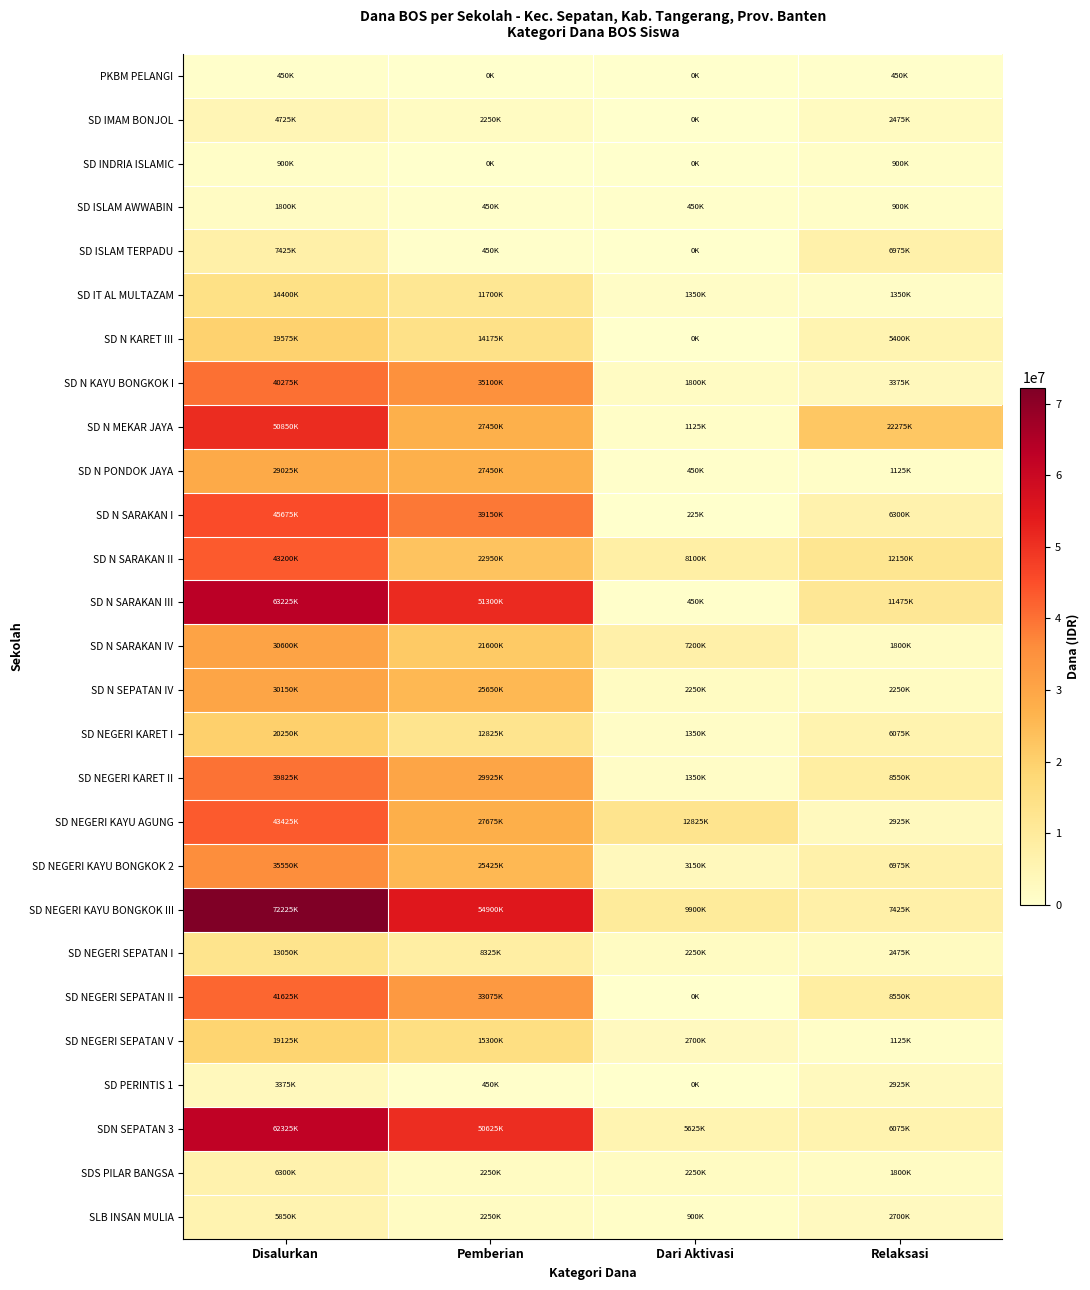

Reading left to right, transcribe all the data shown in this chart.

PKBM PELANGI: Disalurkan=450000	Pemberian=0	Dari Aktivasi=0	Relaksasi=450000
SD IMAM BONJOL: Disalurkan=4725000	Pemberian=2250000	Dari Aktivasi=0	Relaksasi=2475000
SD INDRIA ISLAMIC: Disalurkan=900000	Pemberian=0	Dari Aktivasi=0	Relaksasi=900000
SD ISLAM AWWABIN: Disalurkan=1800000	Pemberian=450000	Dari Aktivasi=450000	Relaksasi=900000
SD ISLAM TERPADU: Disalurkan=7425000	Pemberian=450000	Dari Aktivasi=0	Relaksasi=6975000
SD IT AL MULTAZAM: Disalurkan=14400000	Pemberian=11700000	Dari Aktivasi=1350000	Relaksasi=1350000
SD N KARET III: Disalurkan=19575000	Pemberian=14175000	Dari Aktivasi=0	Relaksasi=5400000
SD N KAYU BONGKOK I: Disalurkan=40275000	Pemberian=35100000	Dari Aktivasi=1800000	Relaksasi=3375000
SD N MEKAR JAYA: Disalurkan=50850000	Pemberian=27450000	Dari Aktivasi=1125000	Relaksasi=22275000
SD N PONDOK JAYA: Disalurkan=29025000	Pemberian=27450000	Dari Aktivasi=450000	Relaksasi=1125000
SD N SARAKAN I: Disalurkan=45675000	Pemberian=39150000	Dari Aktivasi=225000	Relaksasi=6300000
SD N SARAKAN II: Disalurkan=43200000	Pemberian=22950000	Dari Aktivasi=8100000	Relaksasi=12150000
SD N SARAKAN III: Disalurkan=63225000	Pemberian=51300000	Dari Aktivasi=450000	Relaksasi=11475000
SD N SARAKAN IV: Disalurkan=30600000	Pemberian=21600000	Dari Aktivasi=7200000	Relaksasi=1800000
SD N SEPATAN IV: Disalurkan=30150000	Pemberian=25650000	Dari Aktivasi=2250000	Relaksasi=2250000
SD NEGERI KARET I: Disalurkan=20250000	Pemberian=12825000	Dari Aktivasi=1350000	Relaksasi=6075000
SD NEGERI KARET II: Disalurkan=39825000	Pemberian=29925000	Dari Aktivasi=1350000	Relaksasi=8550000
SD NEGERI KAYU AGUNG: Disalurkan=43425000	Pemberian=27675000	Dari Aktivasi=12825000	Relaksasi=2925000
SD NEGERI KAYU BONGKOK 2: Disalurkan=35550000	Pemberian=25425000	Dari Aktivasi=3150000	Relaksasi=6975000
SD NEGERI KAYU BONGKOK III: Disalurkan=72225000	Pemberian=54900000	Dari Aktivasi=9900000	Relaksasi=7425000
SD NEGERI SEPATAN I: Disalurkan=13050000	Pemberian=8325000	Dari Aktivasi=2250000	Relaksasi=2475000
SD NEGERI SEPATAN II: Disalurkan=41625000	Pemberian=33075000	Dari Aktivasi=0	Relaksasi=8550000
SD NEGERI SEPATAN V: Disalurkan=19125000	Pemberian=15300000	Dari Aktivasi=2700000	Relaksasi=1125000
SD PERINTIS 1: Disalurkan=3375000	Pemberian=450000	Dari Aktivasi=0	Relaksasi=2925000
SDN SEPATAN 3: Disalurkan=62325000	Pemberian=50625000	Dari Aktivasi=5625000	Relaksasi=6075000
SDS PILAR BANGSA: Disalurkan=6300000	Pemberian=2250000	Dari Aktivasi=2250000	Relaksasi=1800000
SLB INSAN MULIA: Disalurkan=5850000	Pemberian=2250000	Dari Aktivasi=900000	Relaksasi=2700000